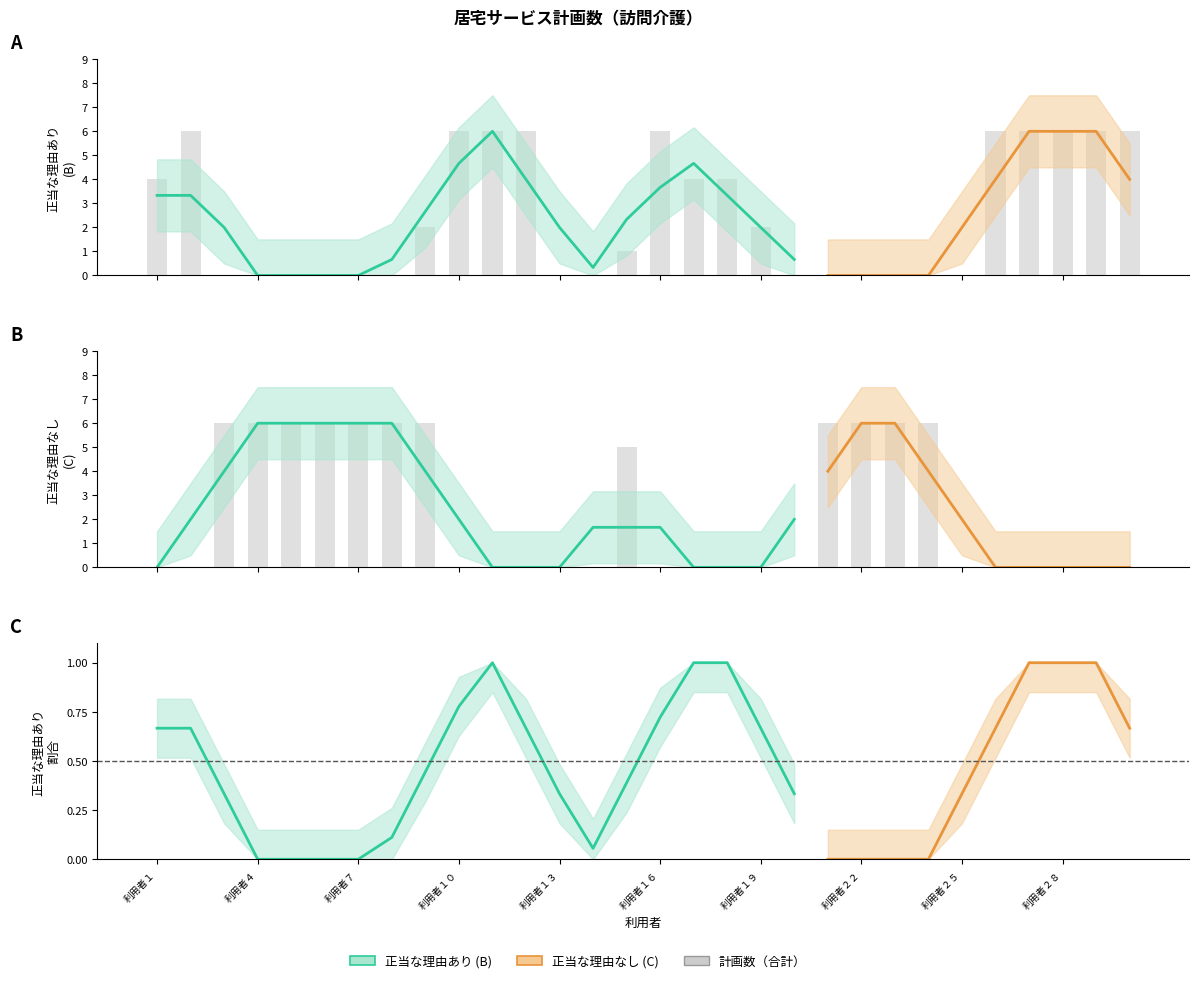

What is the spread (max minus min) of values at 17?

3.3